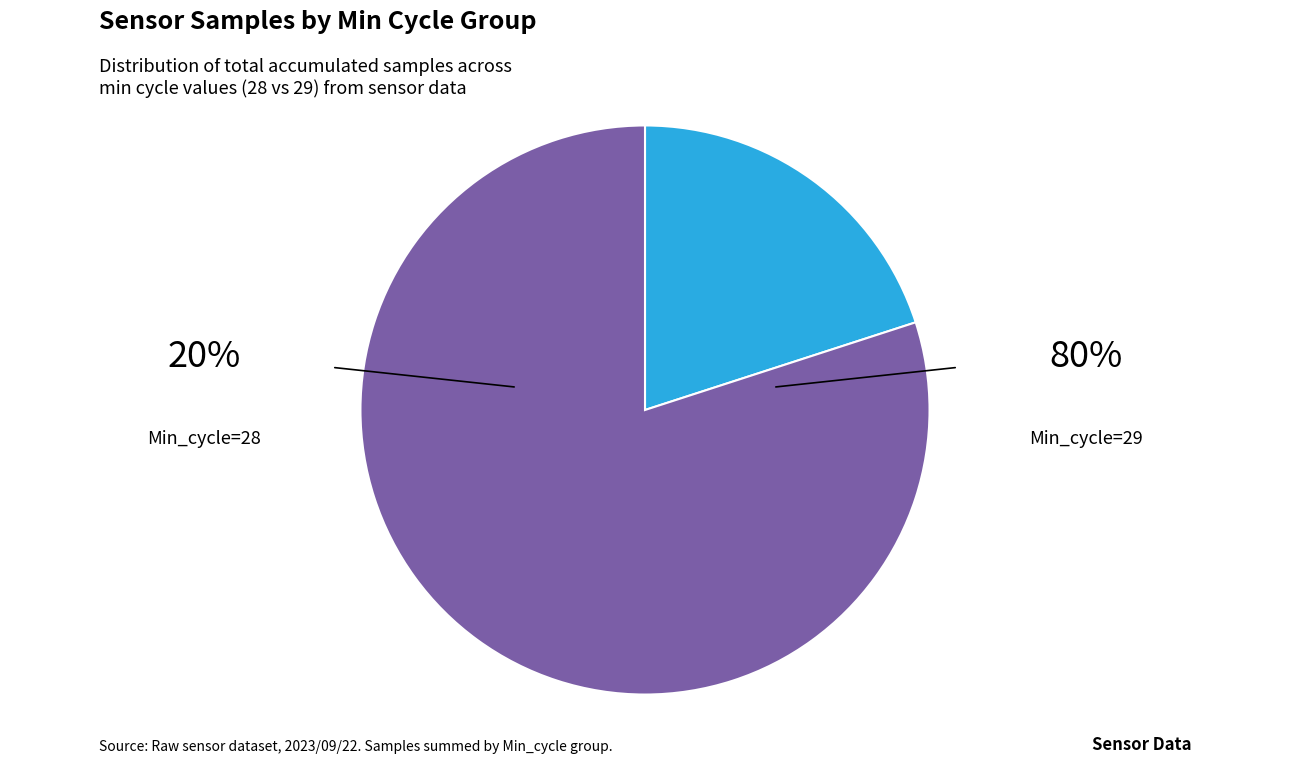

Rank the categories by value from highest to lowest.

Min_cycle=29, Min_cycle=28